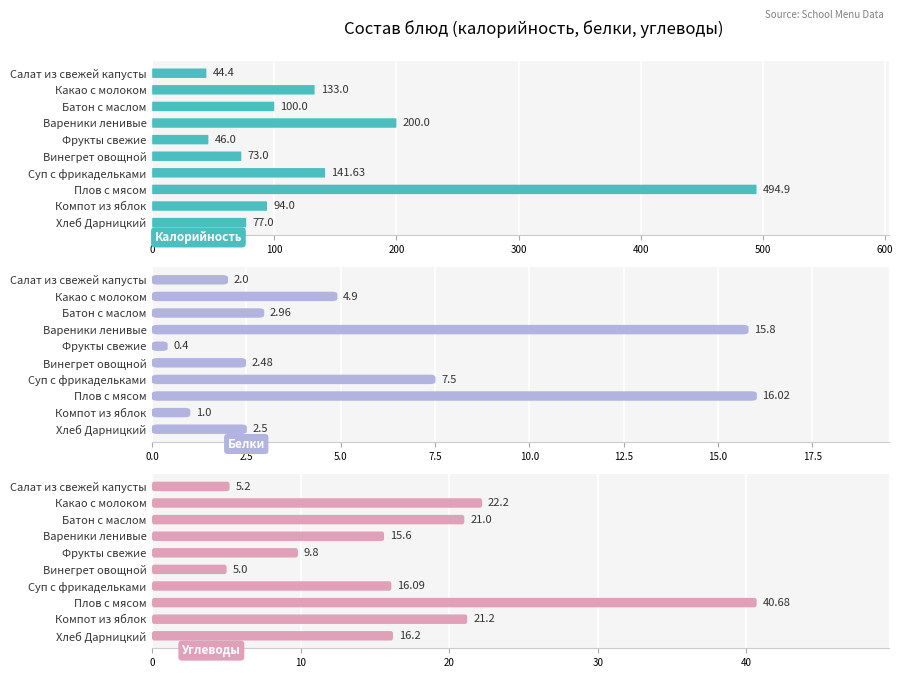

Which series has the largest range (max minus min)?

Калорийность